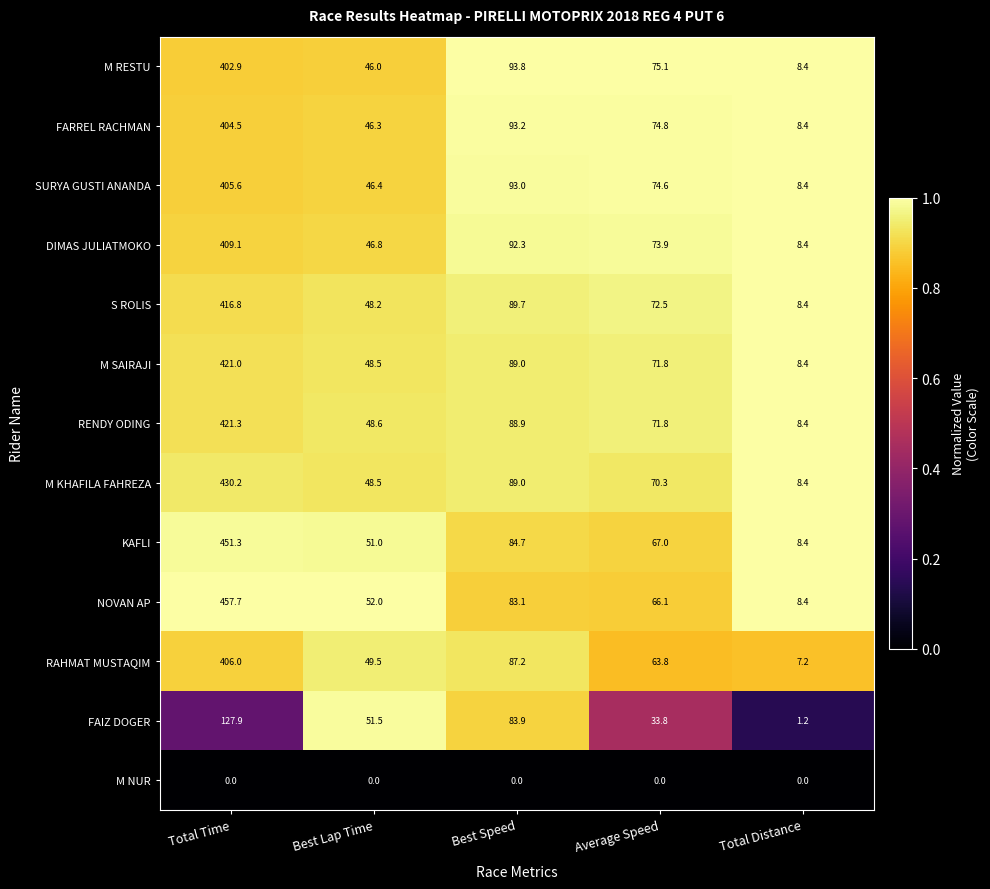

What is the approximate value of M SAIRAJI at Best Speed?

89.0